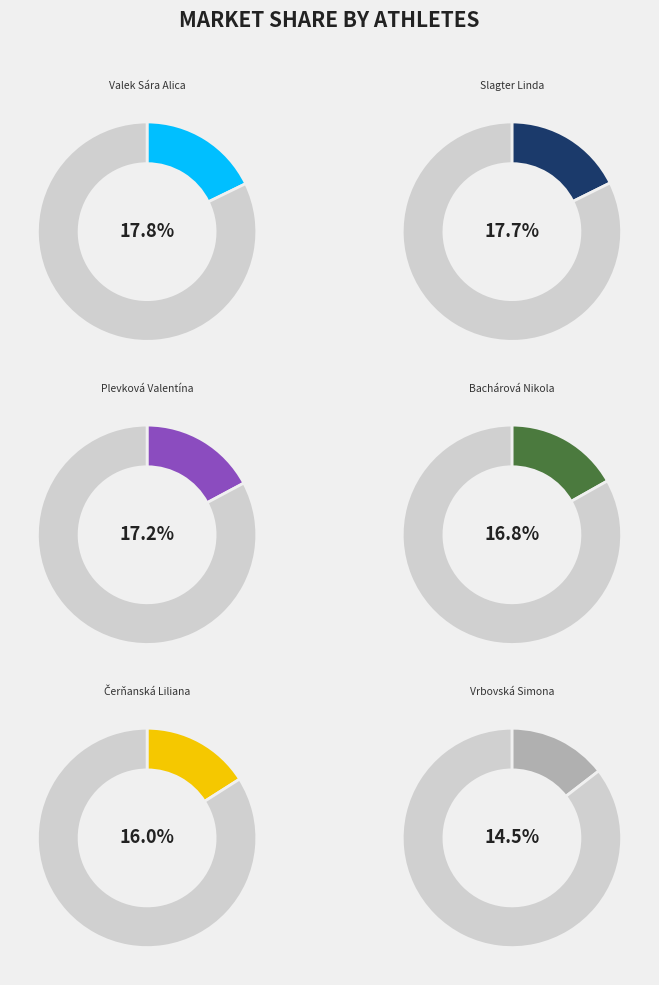

True or false: Čerňanská Liliana accounts for 22% of the total.

False